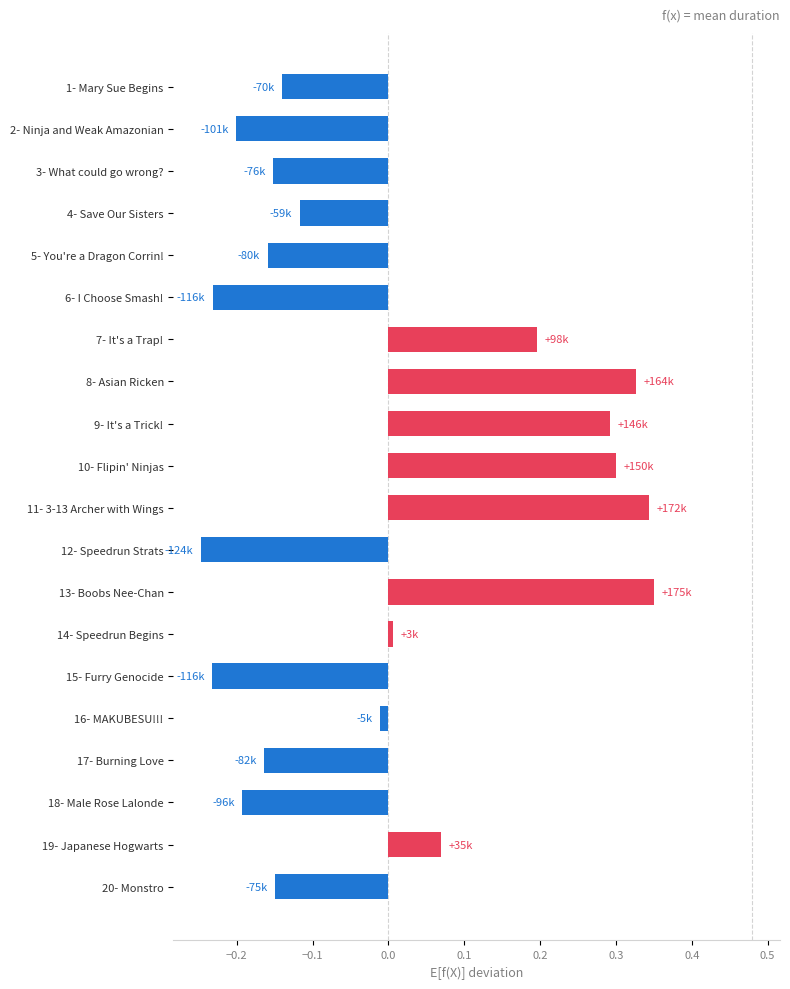

Does the chart contain any negative values?

Yes